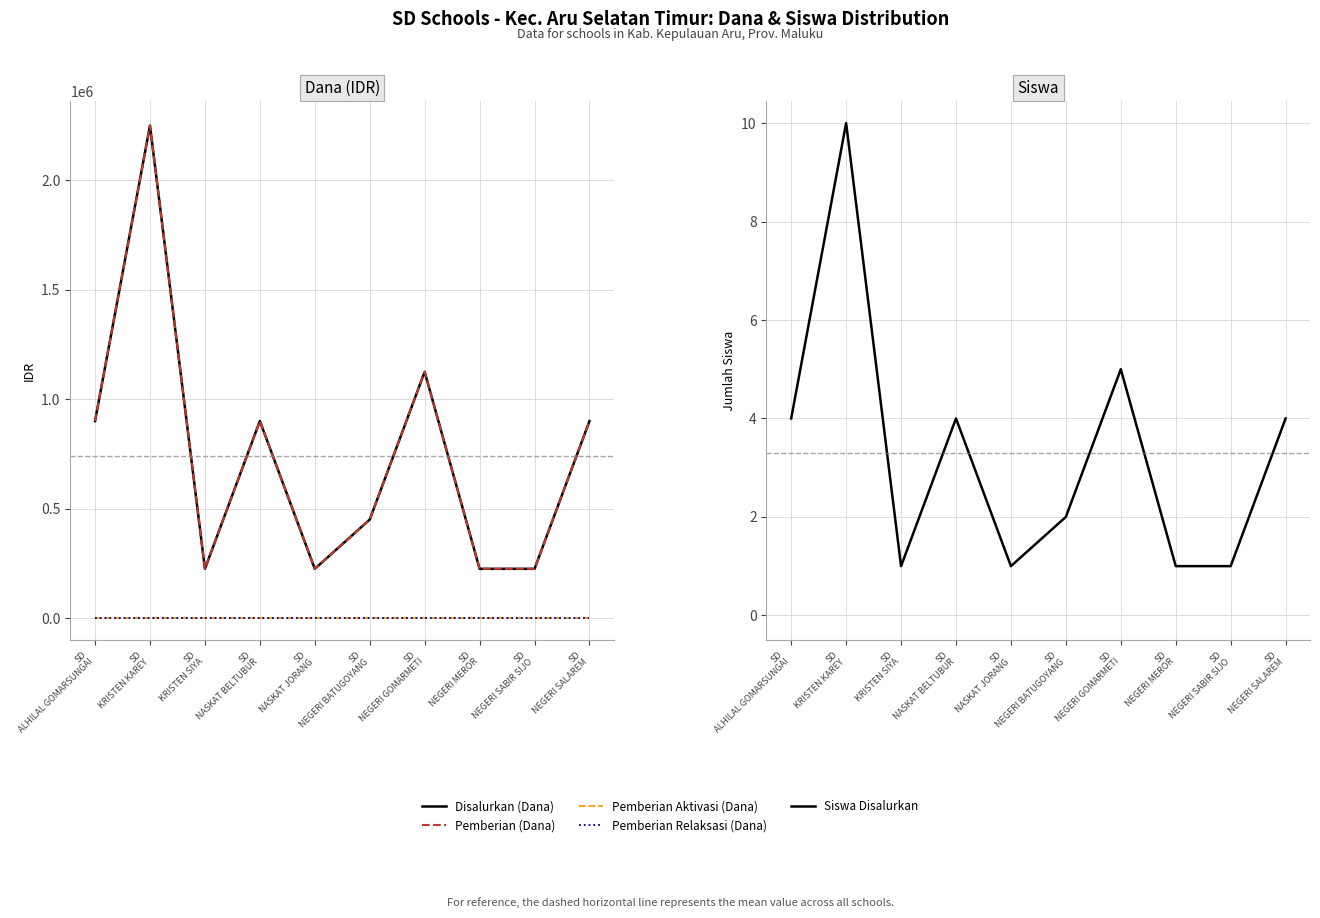

Count the Siswa Disalurkan values in the range 1 to 4.

8